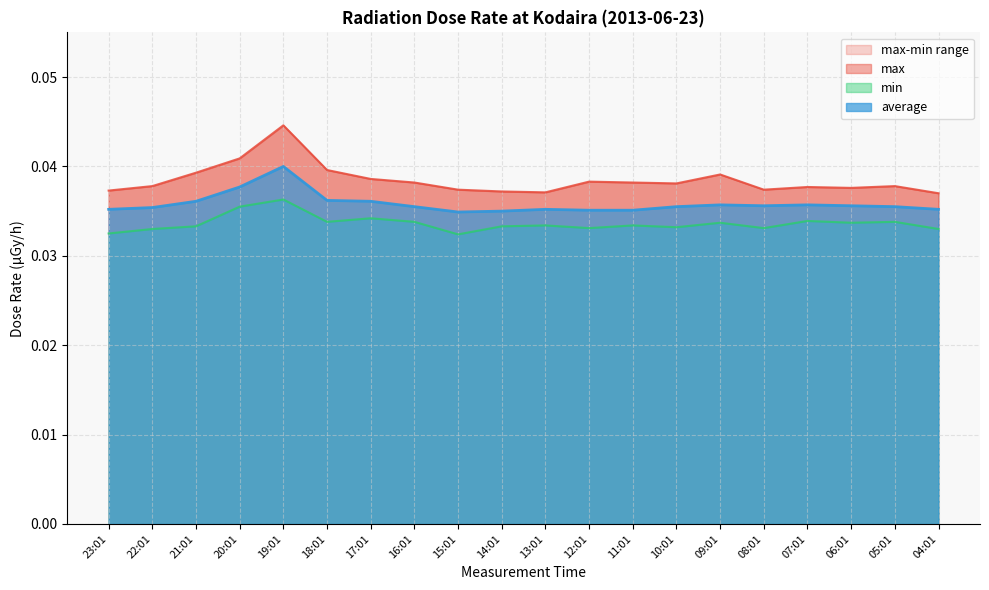

Reading left to right, transcribe all the data shown in this chart.

max: 23:01=0.0	22:01=0.0	21:01=0.0	20:01=0.0	19:01=0.0	18:01=0.0	17:01=0.0	16:01=0.0	15:01=0.0	14:01=0.0	13:01=0.0	12:01=0.0	11:01=0.0	10:01=0.0	09:01=0.0	08:01=0.0	07:01=0.0	06:01=0.0	05:01=0.0	04:01=0.0
min: 23:01=0.0	22:01=0.0	21:01=0.0	20:01=0.0	19:01=0.0	18:01=0.0	17:01=0.0	16:01=0.0	15:01=0.0	14:01=0.0	13:01=0.0	12:01=0.0	11:01=0.0	10:01=0.0	09:01=0.0	08:01=0.0	07:01=0.0	06:01=0.0	05:01=0.0	04:01=0.0
average: 23:01=0.0	22:01=0.0	21:01=0.0	20:01=0.0	19:01=0.0	18:01=0.0	17:01=0.0	16:01=0.0	15:01=0.0	14:01=0.0	13:01=0.0	12:01=0.0	11:01=0.0	10:01=0.0	09:01=0.0	08:01=0.0	07:01=0.0	06:01=0.0	05:01=0.0	04:01=0.0